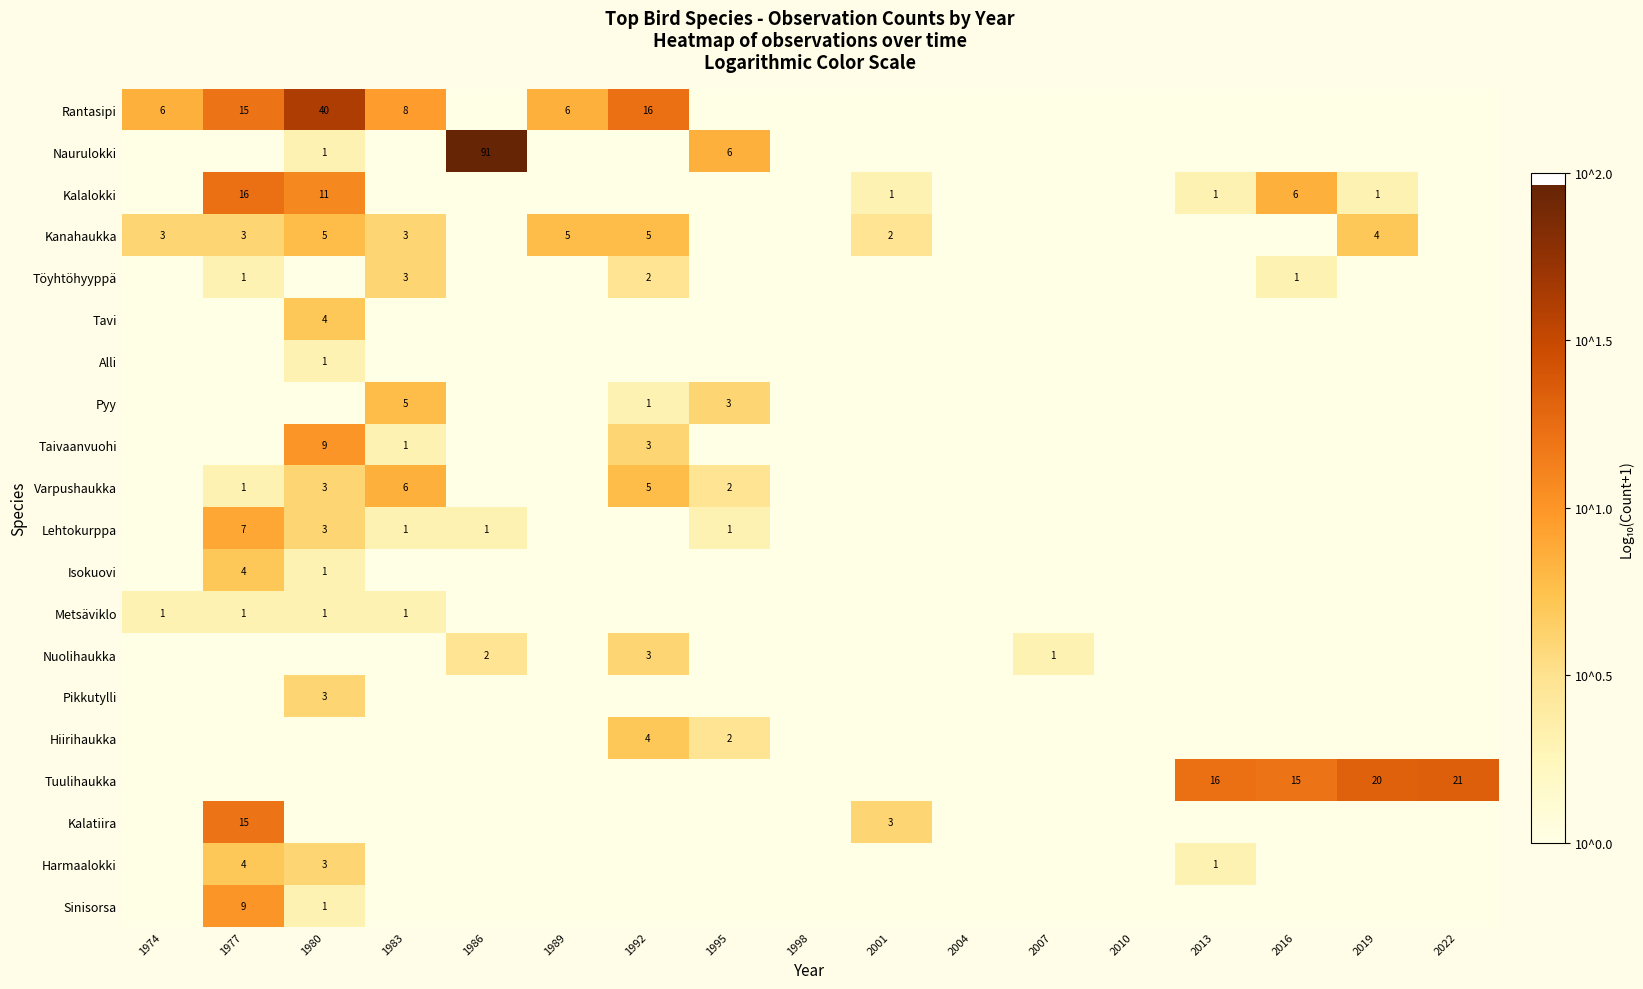

True or false: Naurulokki has a value of 2 at 1980.

False